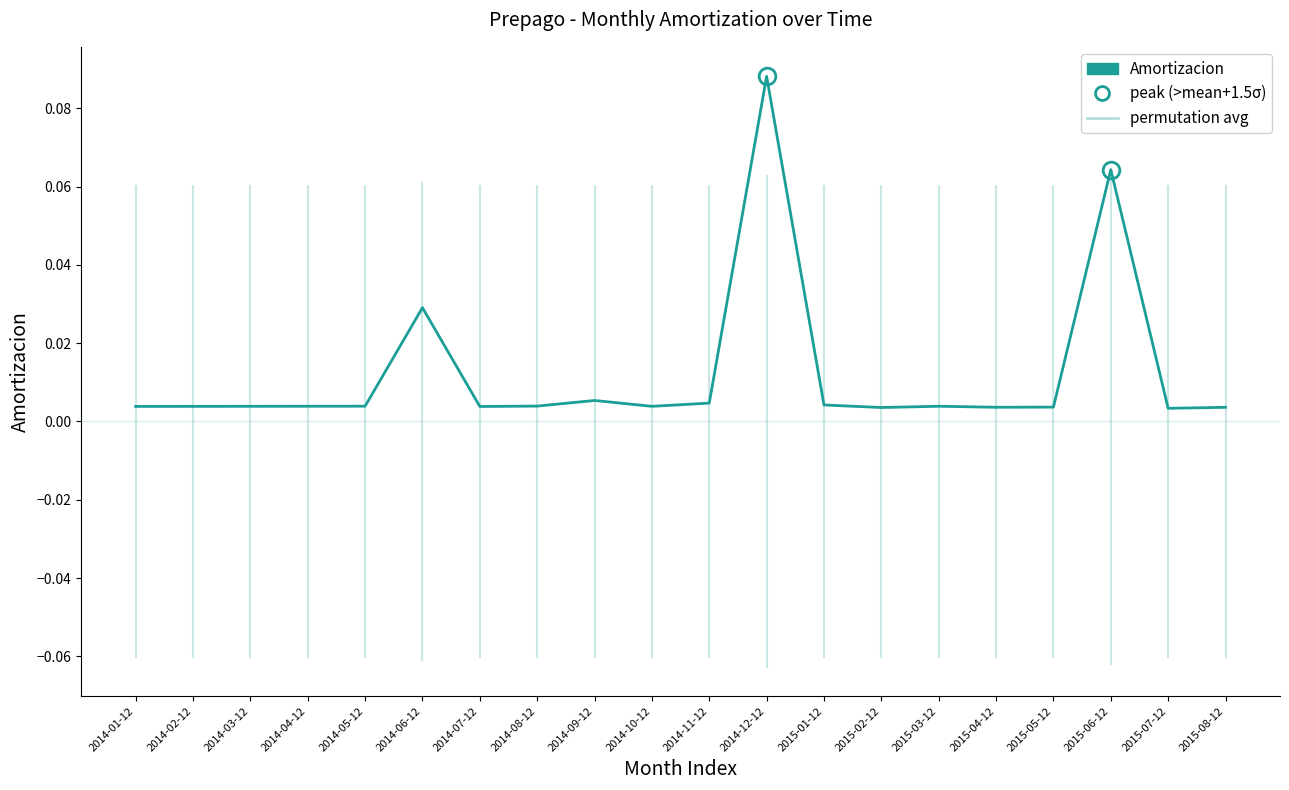

How many points are higher than both their immediate neighbors (excluding endpoints)?

5